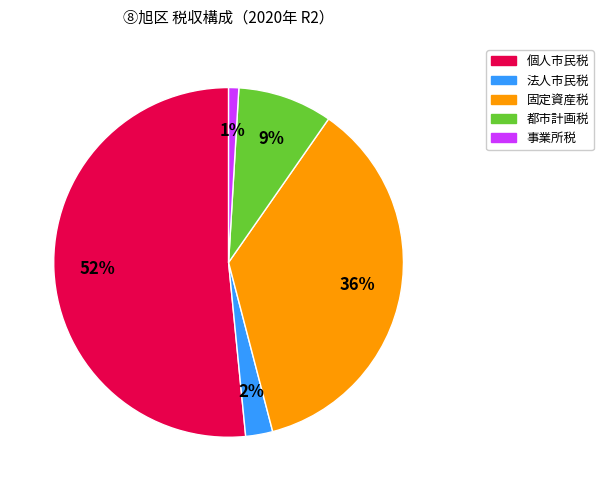

To the nearest percent, what is the average slice percentage?

20%